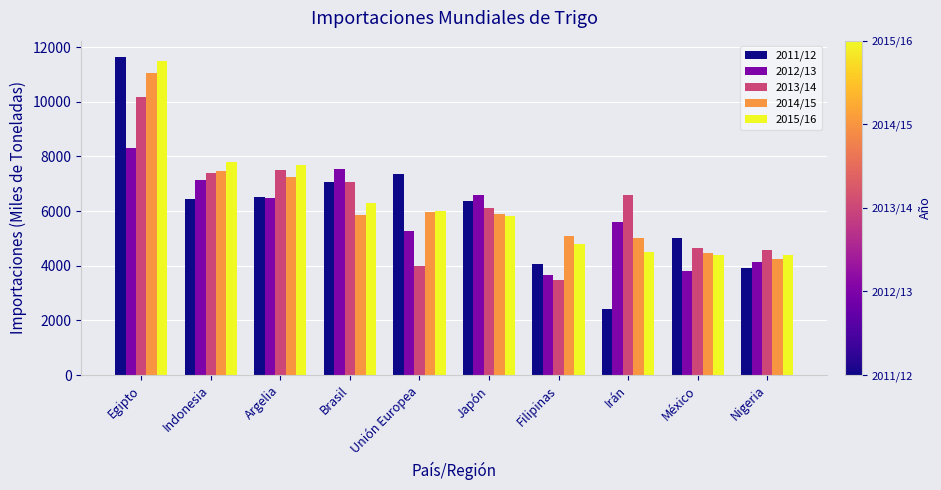

What is the spread (max minus min) of values at Japón?

798